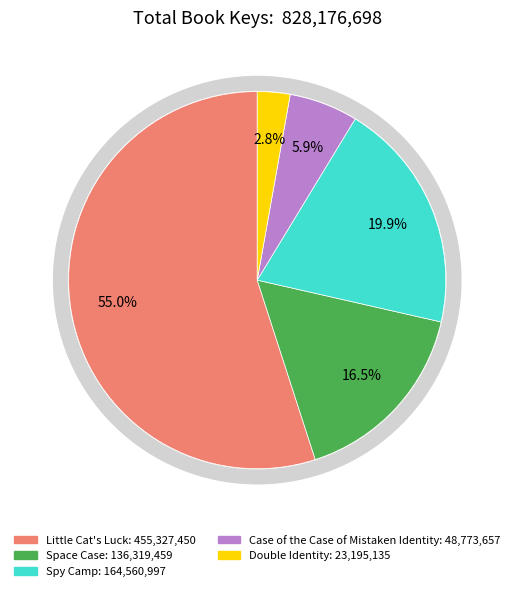

Rank the categories by value from lowest to highest.

Double Identity, Case of the Case of Mistaken Identity, Space Case, Spy Camp, Little Cat's Luck